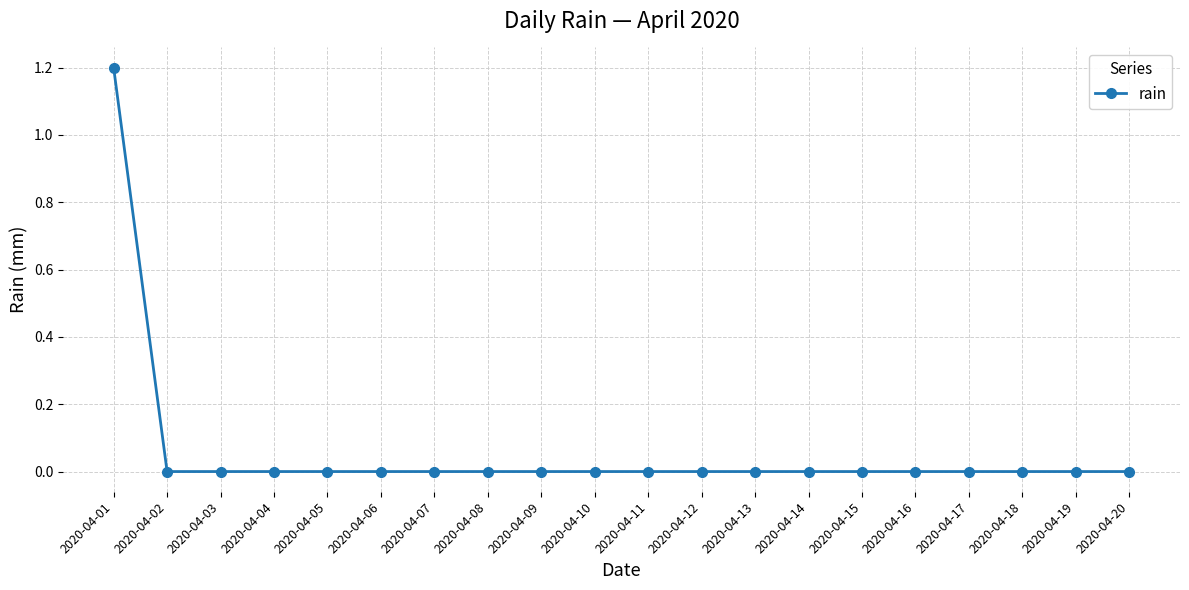

Is this an area chart (filled region under the line)?

No